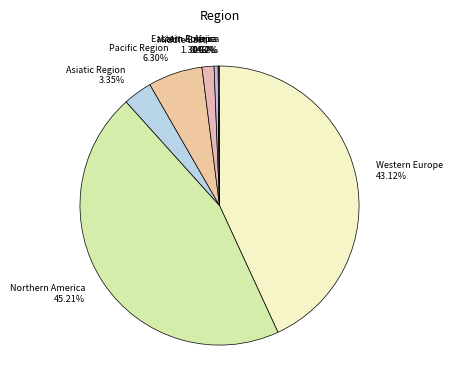

Which category has the biggest portion of the pie?

Northern America